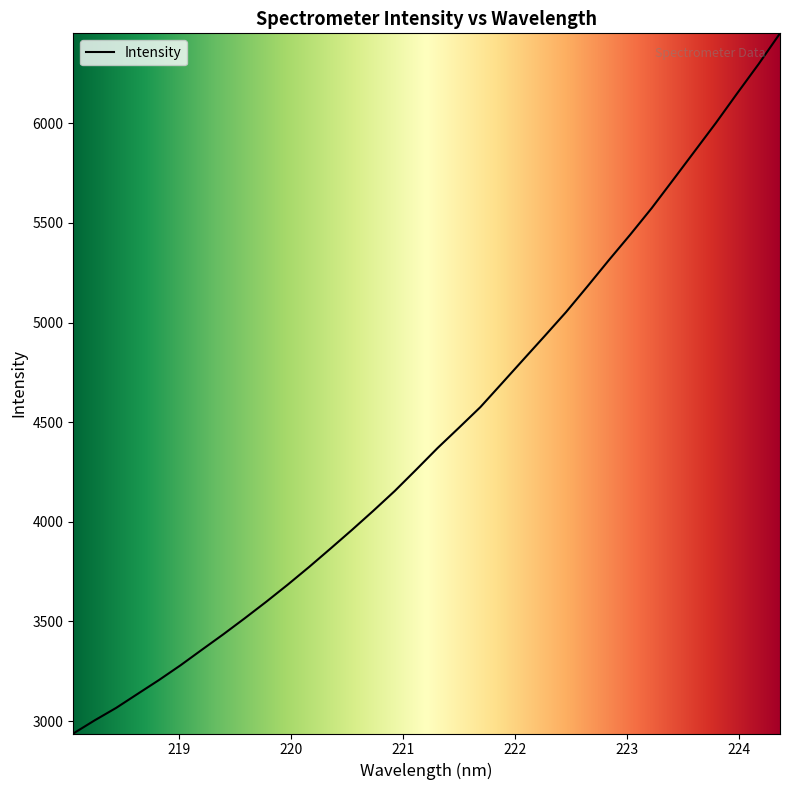

How many values exceed 4370?

17